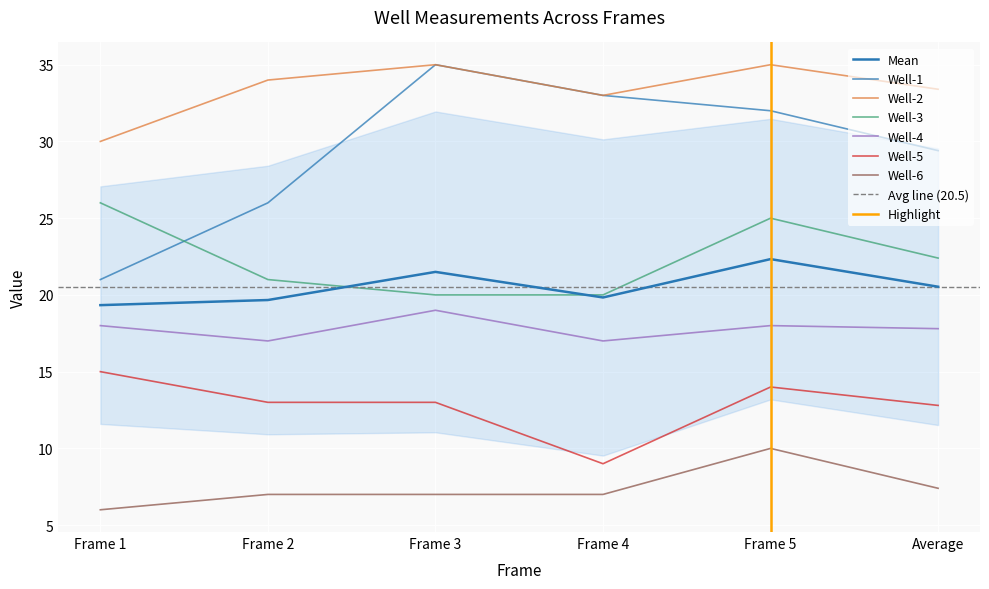

What is the total value across all series at Average?

123.2